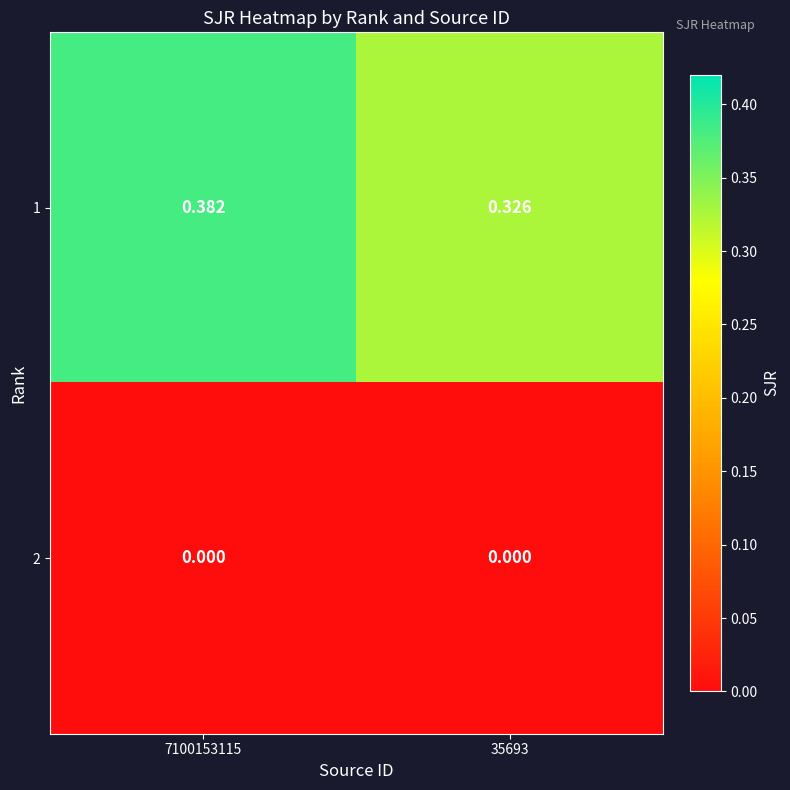

Is the value of 1 at 35693 greater than the value of 2 at 35693?

Yes